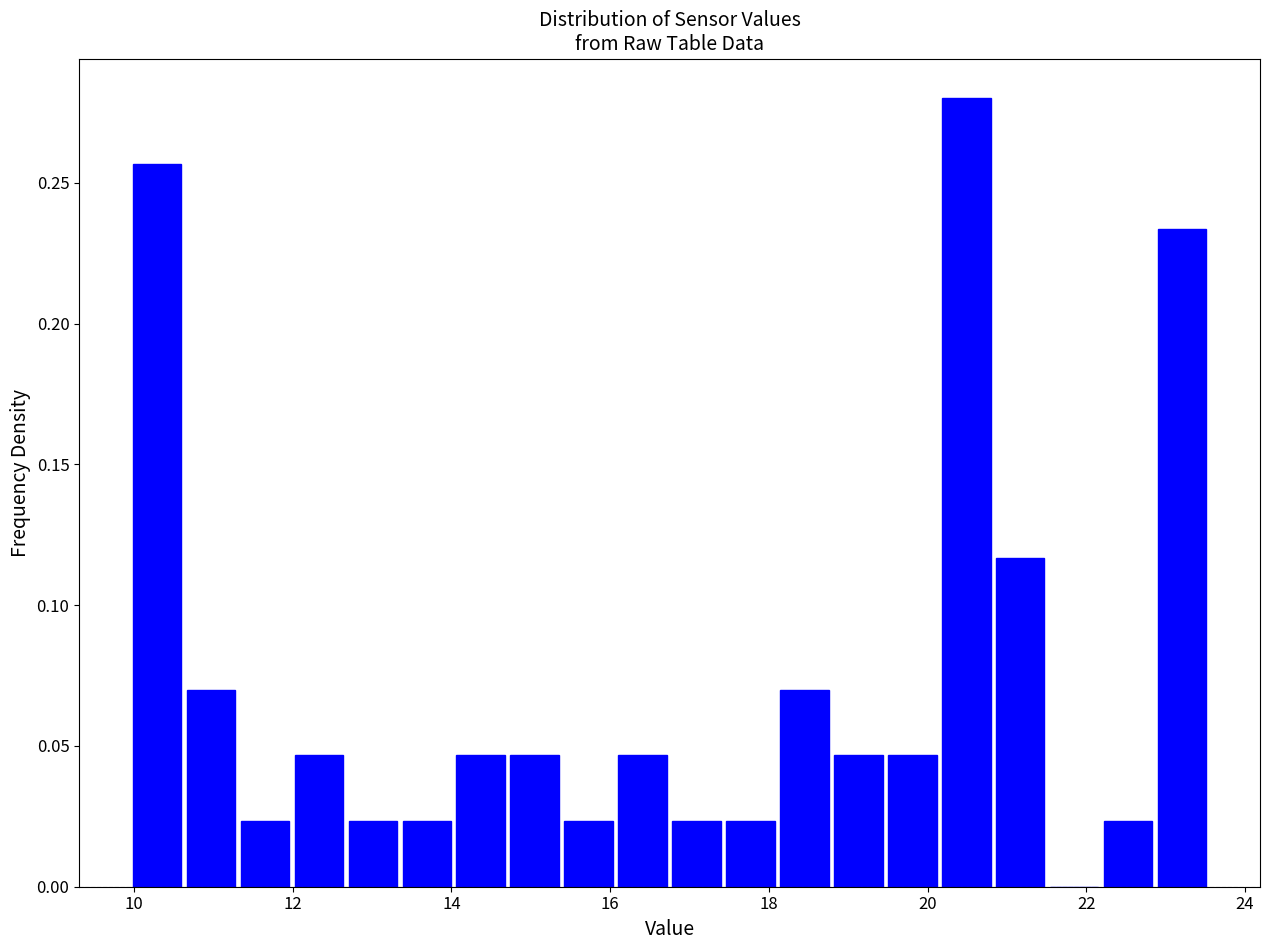

Around what value on the x-axis is the tallest bar? Give the approximate position of its centre, as read against the axis.

20.4